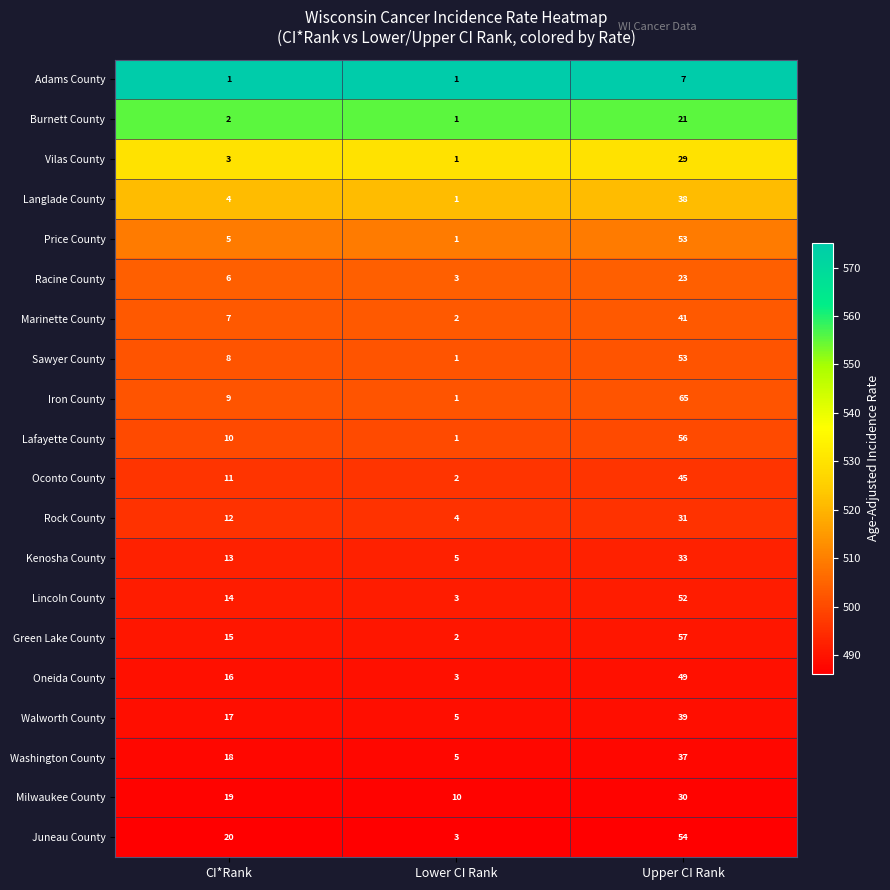

Which category has the lowest value in the Sawyer County series?

Lower CI Rank